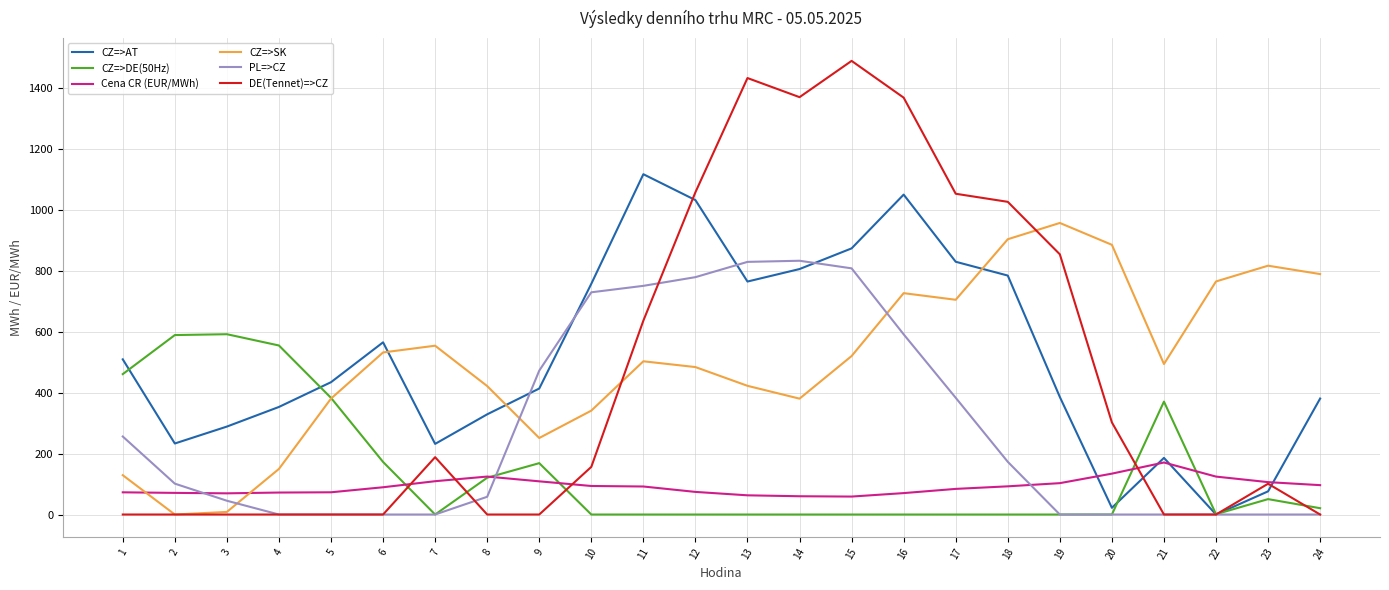

After their last crossing, which series has the higher values: CZ=>AT or CZ=>DE(50Hz)?

CZ=>AT